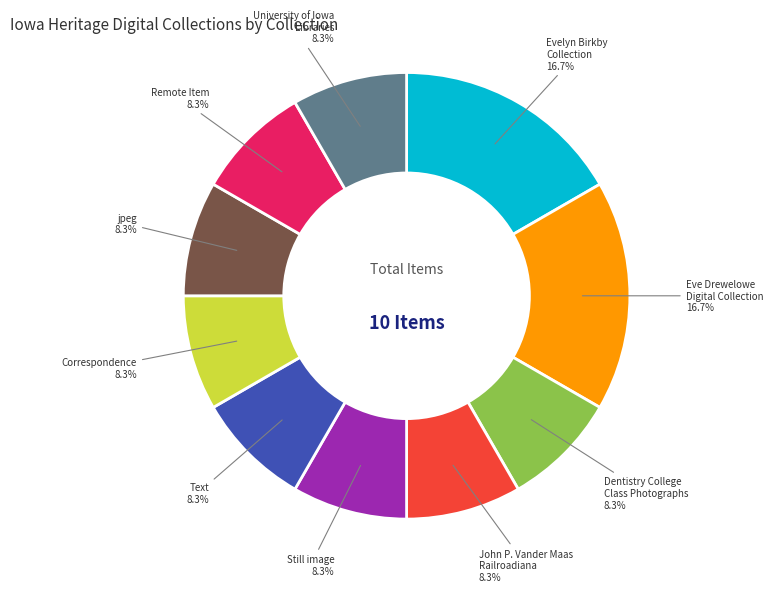

Is there any slice that represents more than half of the pie?

No